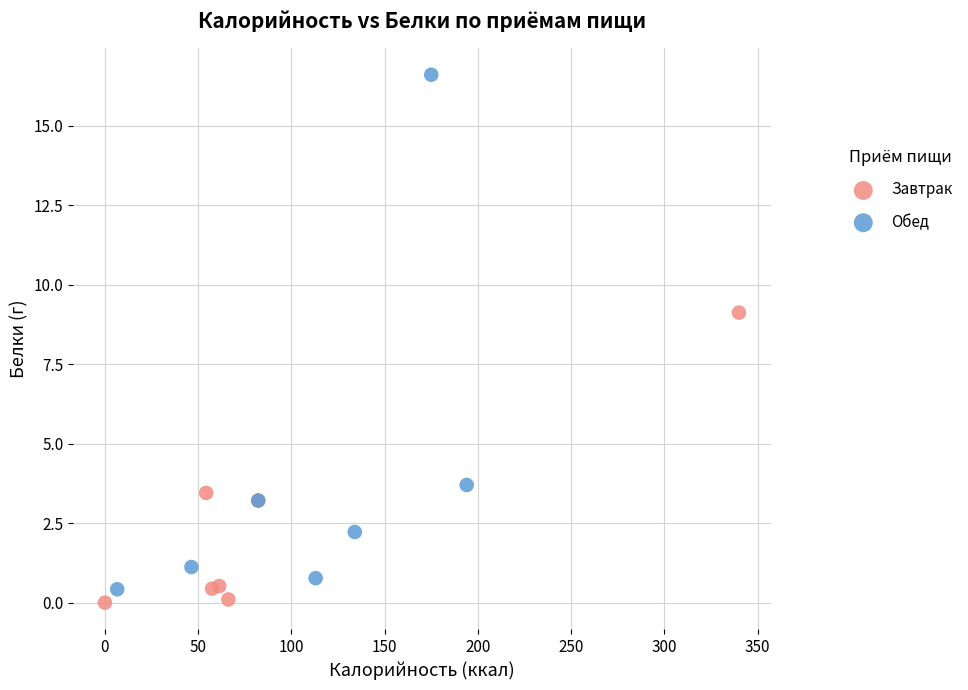

Which series contains the highest Y value?

Обед